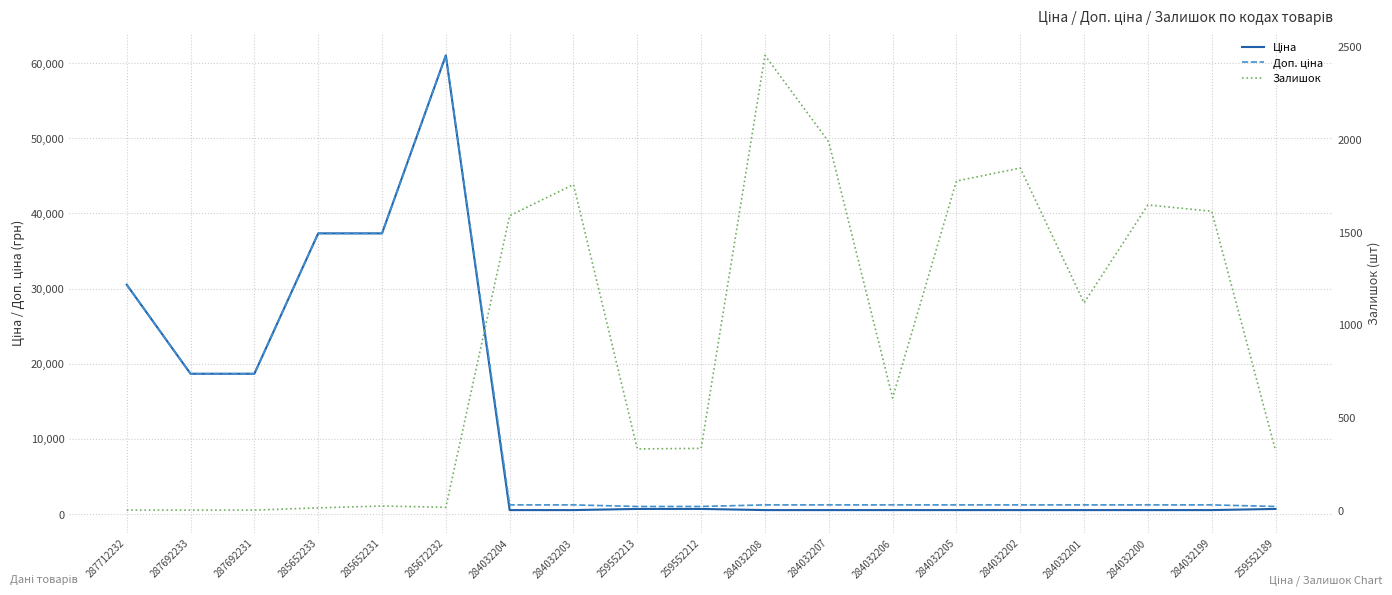

Which series has the largest total across all categories?

Доп. ціна